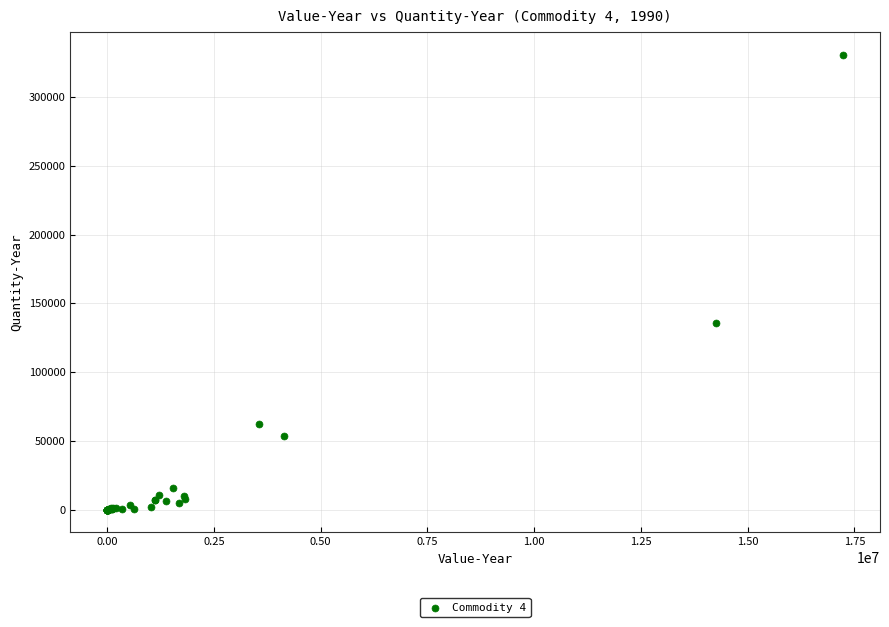

What Y value in the scatter plot is closest to 165387?

135607